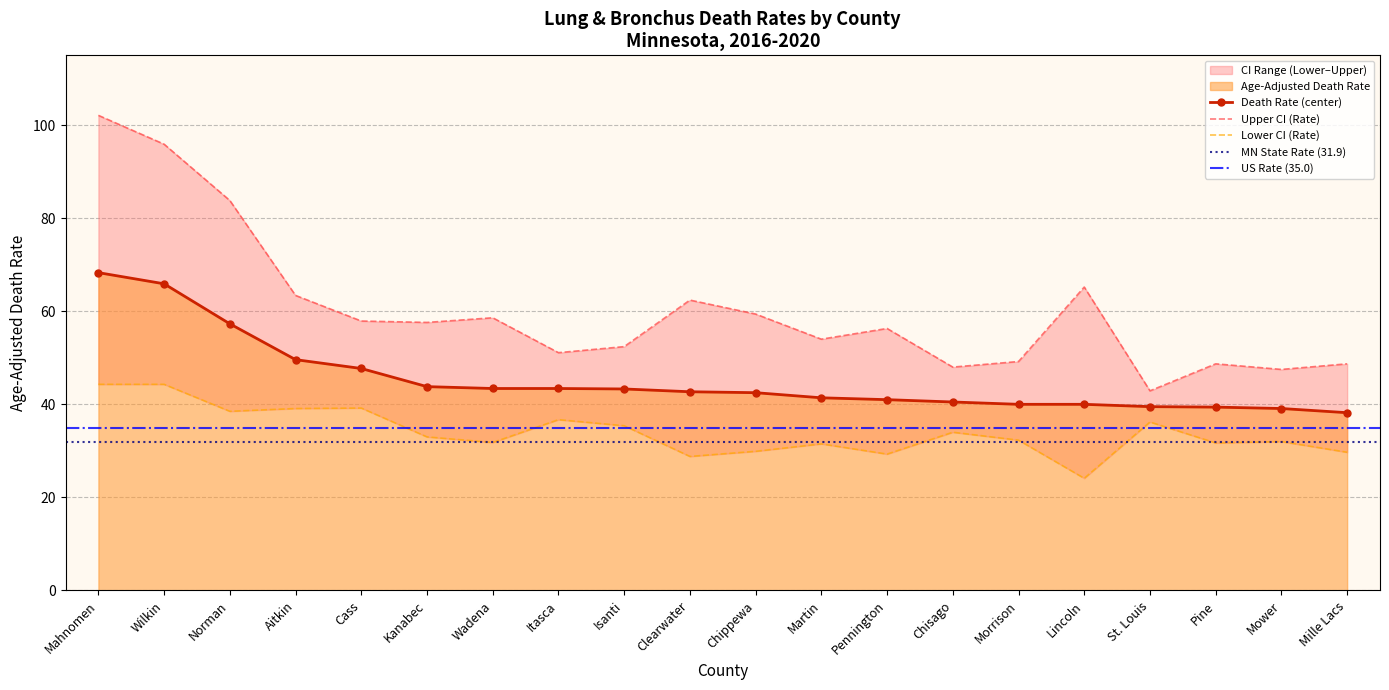

True or false: Upper CI (Rate) and Age-Adjusted Death Rate cross at least once.

False